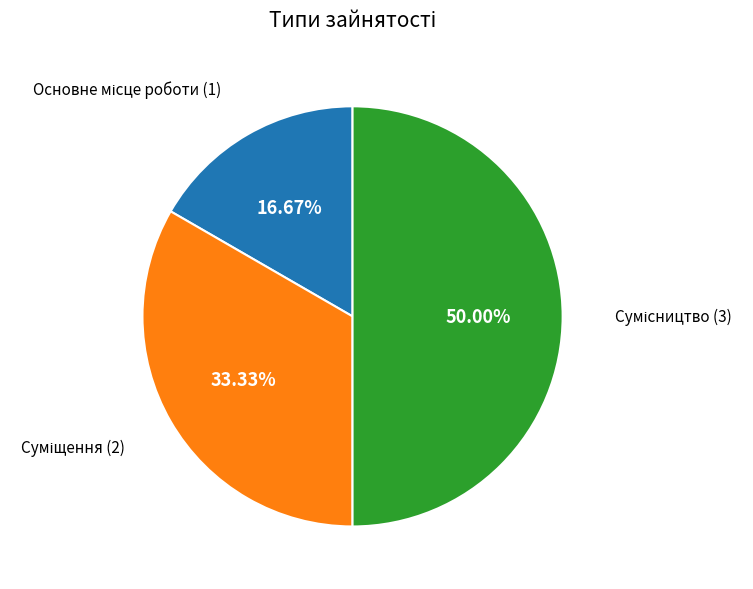

To the nearest percent, what portion does Основне місце роботи represent?

17%